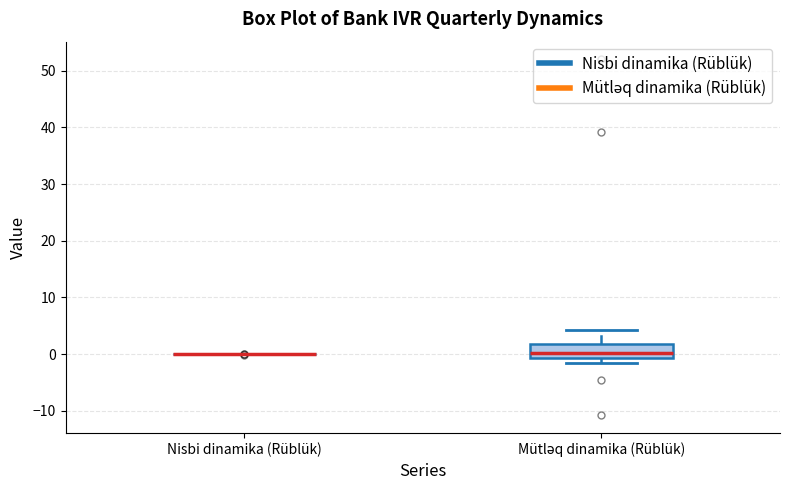

Reading left to right, read every box against the y-axis: the position of its median line, the range the box covers, and the ends of its whiskers. The values are not printed on the chart, so give them approximately, as read against the axis.

Nisbi dinamika (Rüblük): box collapsed to a line at 0, whiskers 0 to 0
Mütləq dinamika (Rüblük): median 0, box -1 to 2, whiskers -2 to 4